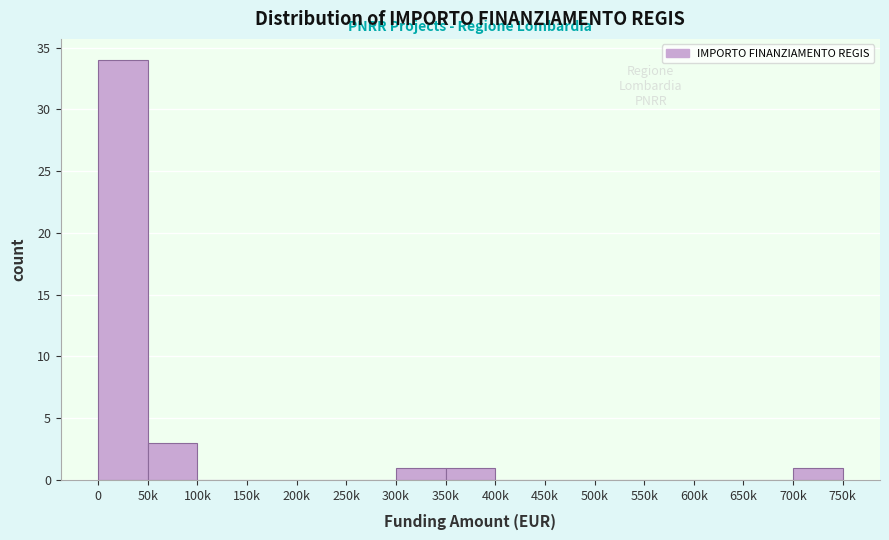

Reading right to left, transcribe all the data shown in this chart.

700k=1	650k=0	600k=0	550k=0	500k=0	450k=0	400k=0	350k=1	300k=1	250k=0	200k=0	150k=0	100k=0	50k=3	0=34